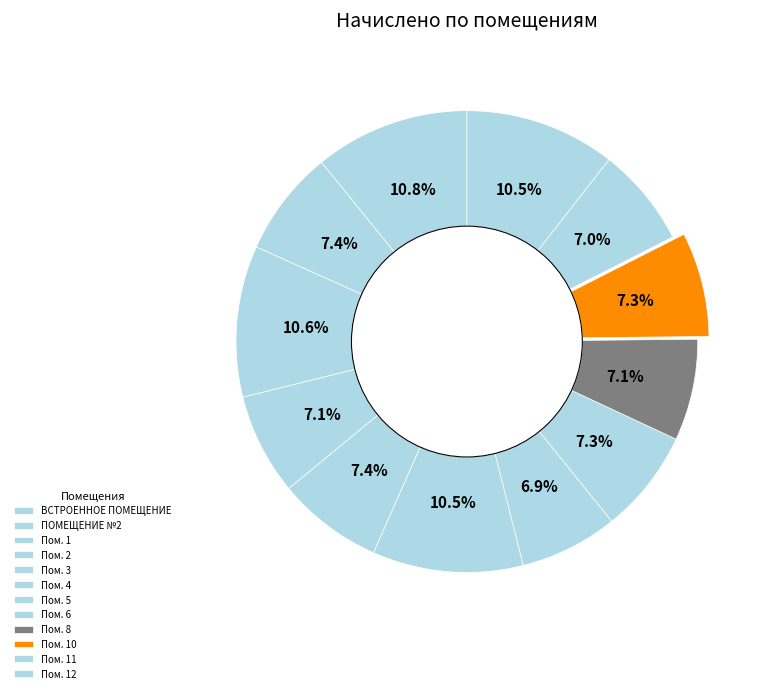

Rank the categories by value from highest to lowest.

ВСТРОЕННОЕ ПОМЕЩЕНИЕ МАГАЗИНА, 1, 4, 12, ПОМЕЩЕНИЕ №2, 3, 10, 6, 2, 8, 11, 5